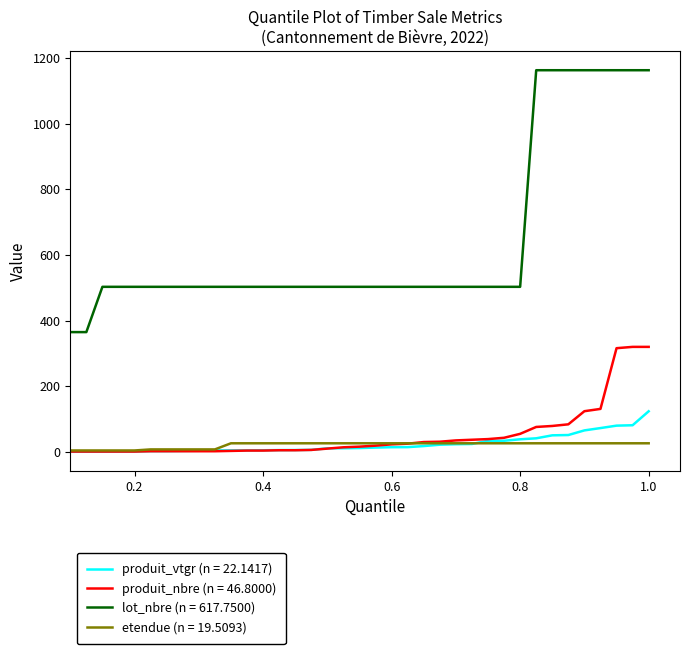

What is the maximum value for lot_nbre (n = 617.7500)?

1163.0